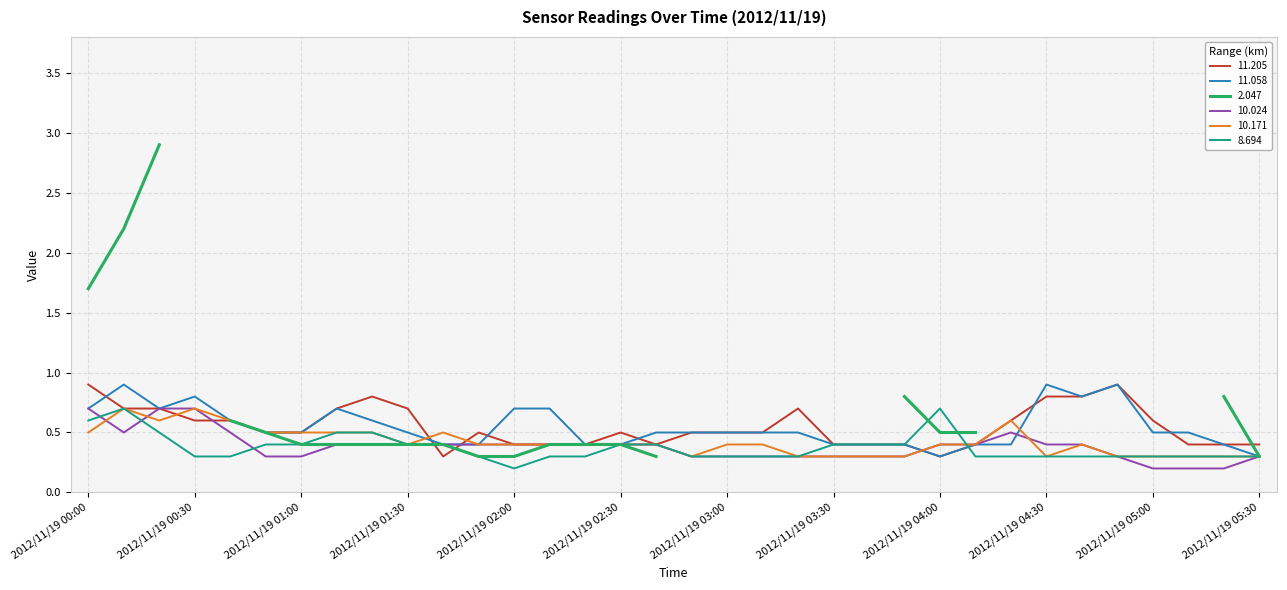

Which category has the lowest value in the 8.694 series?

2012/11/19 02:00